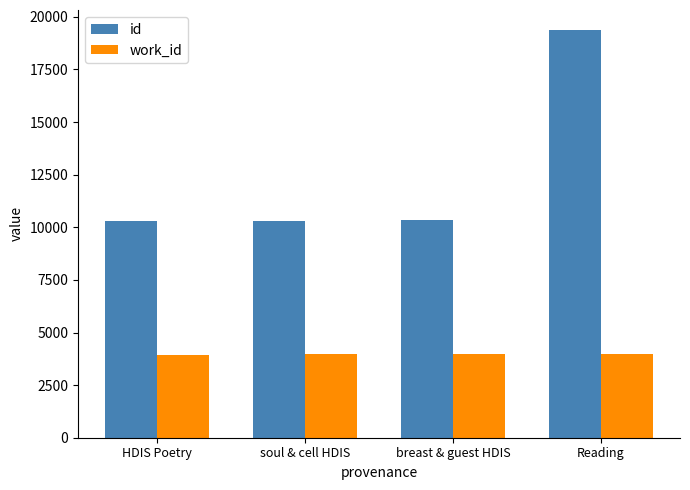

Rank the series at Reading from lowest to highest value.

work_id, id